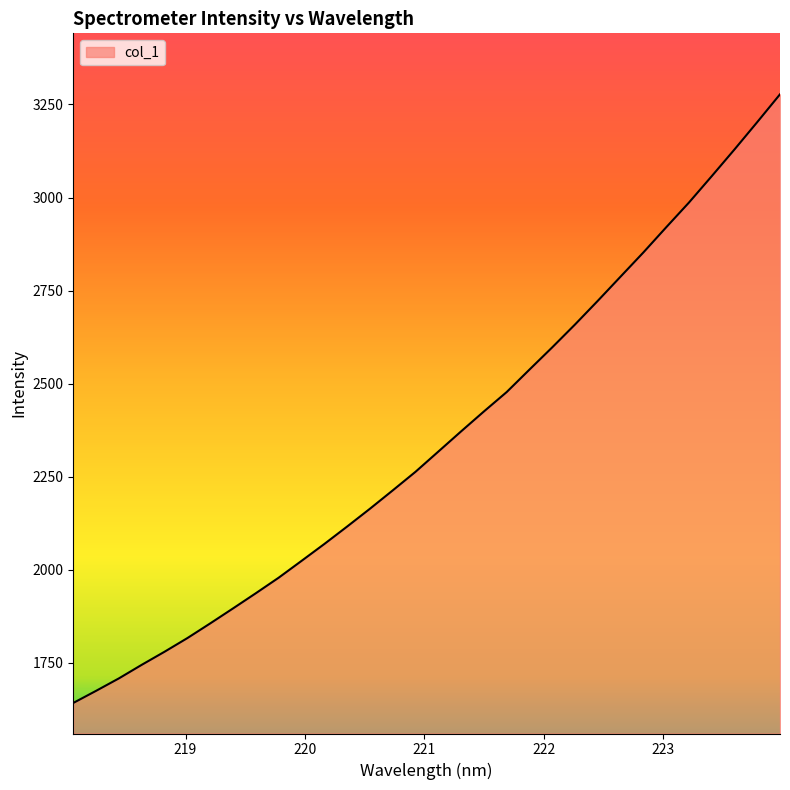

What is the difference between the maximum and minimum values?

1635.5